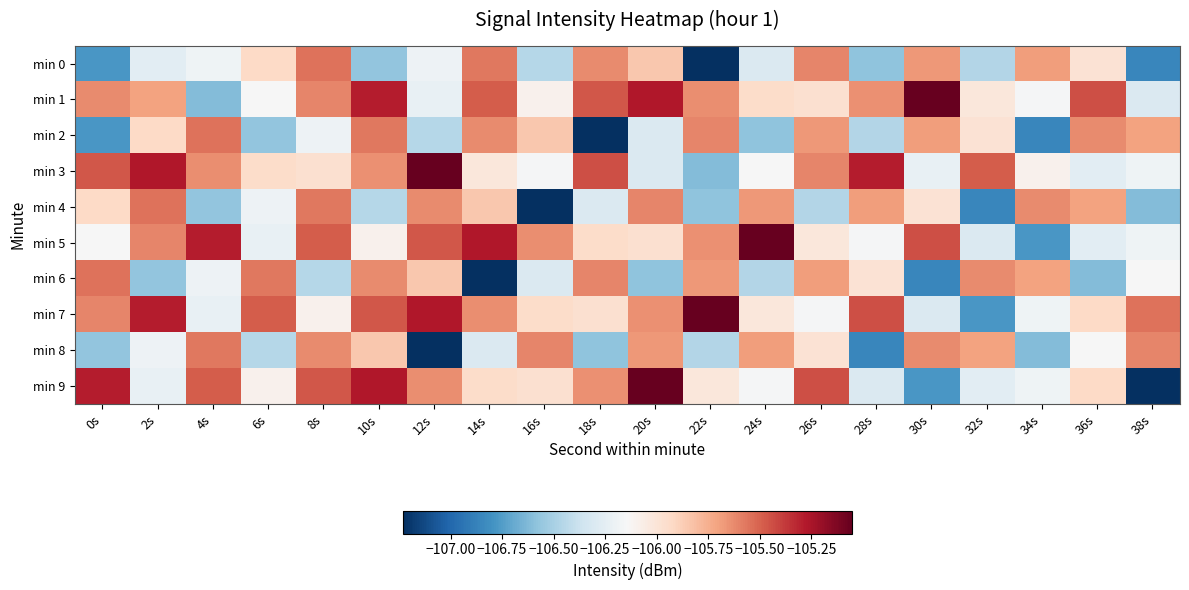

What is the total value across all series at 34s?

-1061.9